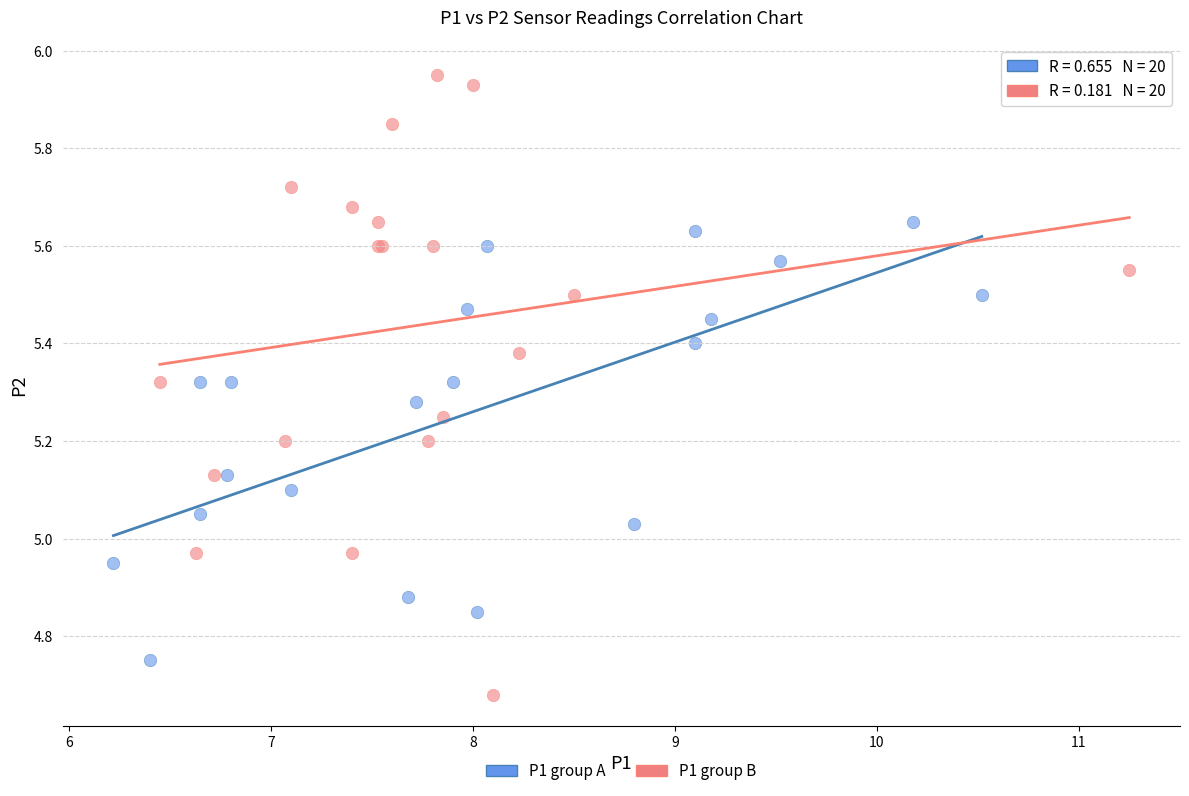

Which series contains the highest Y value?

P1 group B